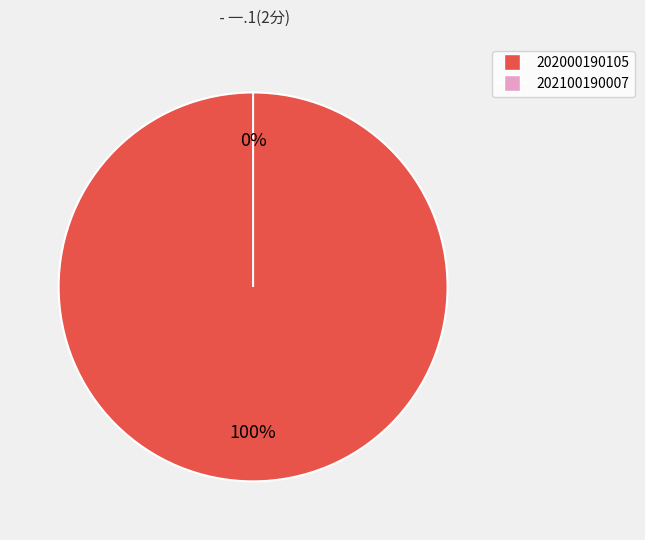

Do 202000190105 and 202100190007 together represent more than half of the pie?

Yes